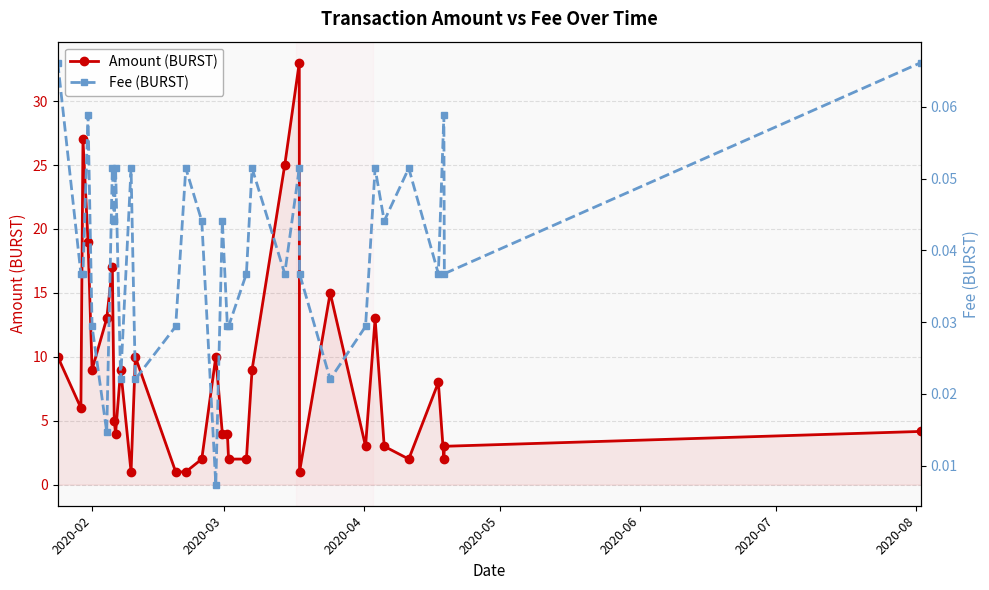

Count the number of categories in the chart.

33